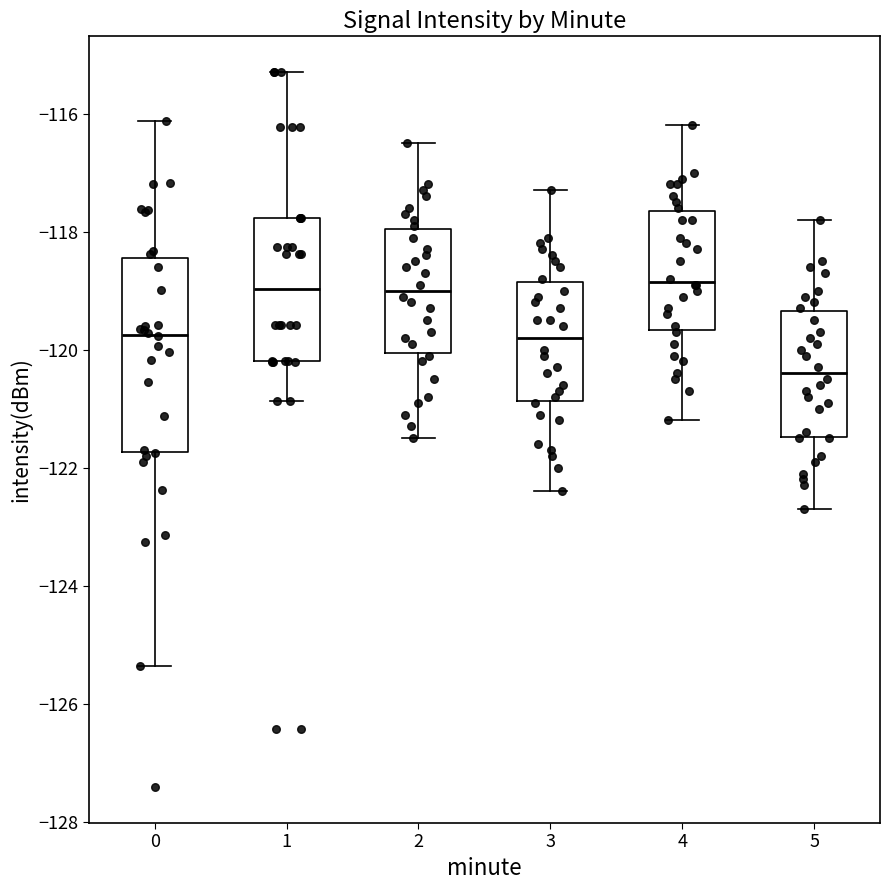

Where is the upper edge of the box at x = 0 on the y-axis? The values are not printed on the chart, so give them approximately, as read against the axis.

-118.4